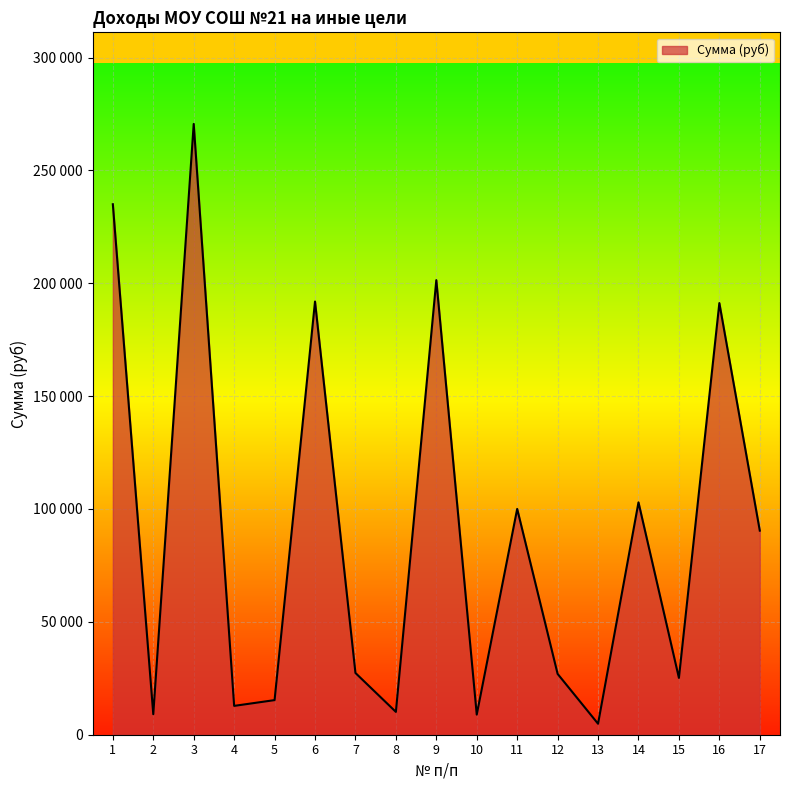

At which category does the data reach its first local valley?

2